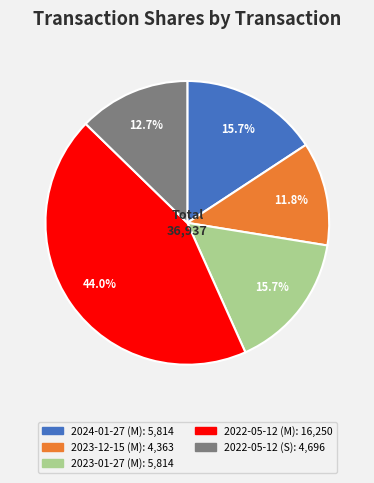

Is it true that 2023-12-15 (M) is 12% of the pie?

True